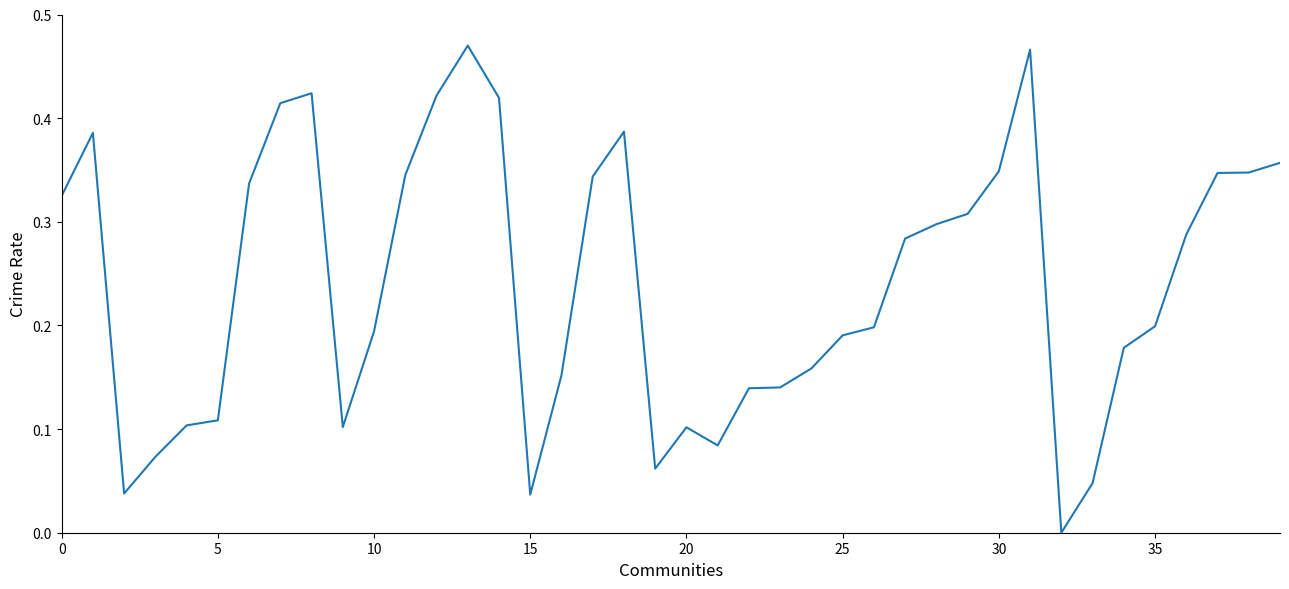

Is this an area chart (filled region under the line)?

No